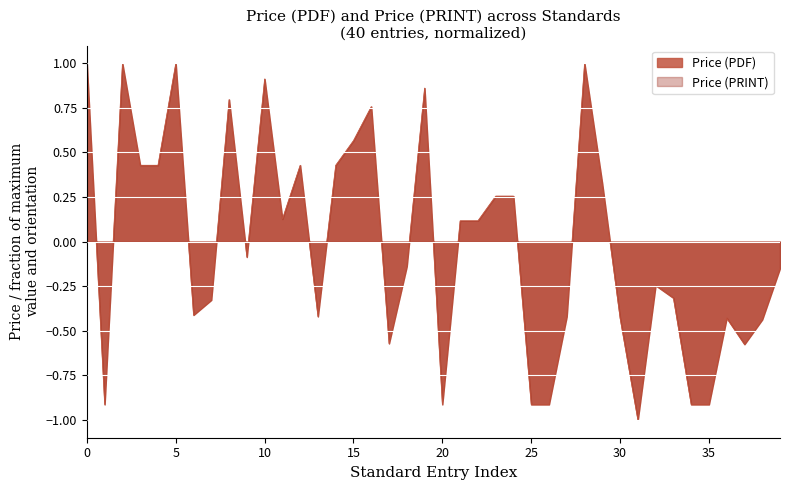

What is the difference between the maximum and minimum values?

2.0